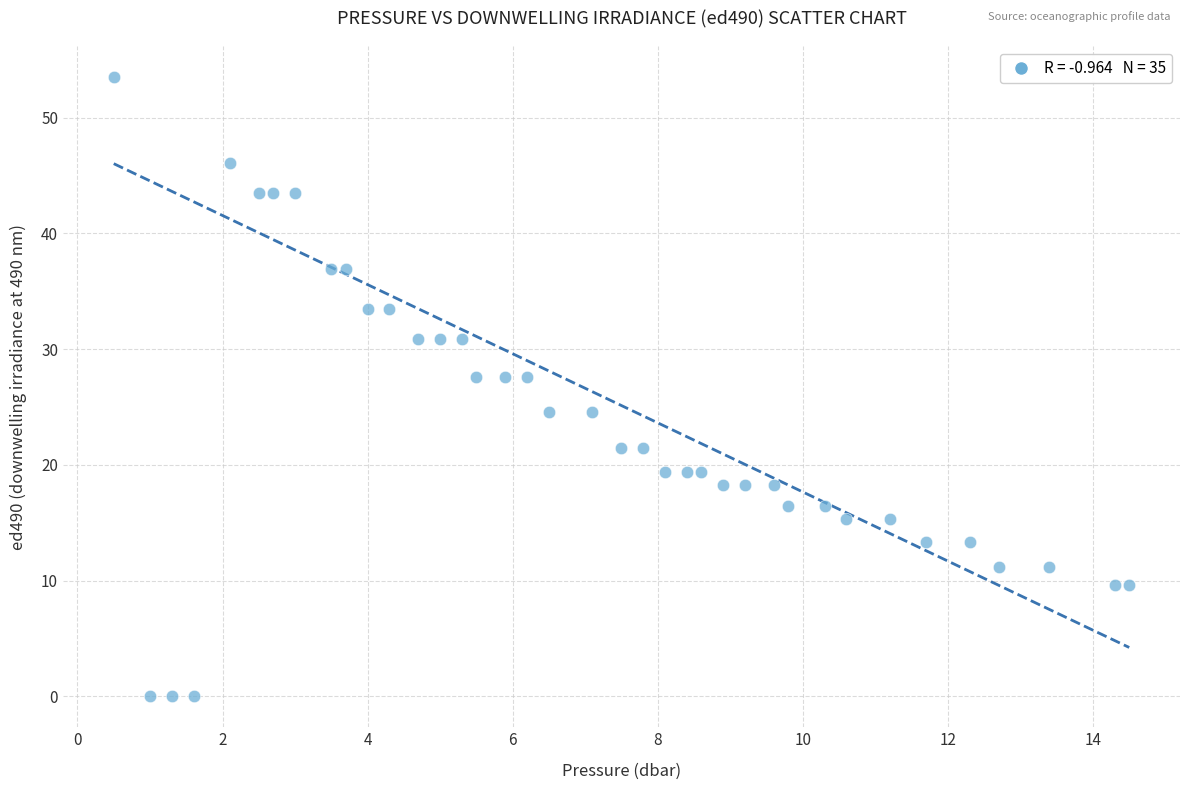

What is the range of Y values (max minus min)?

53.5